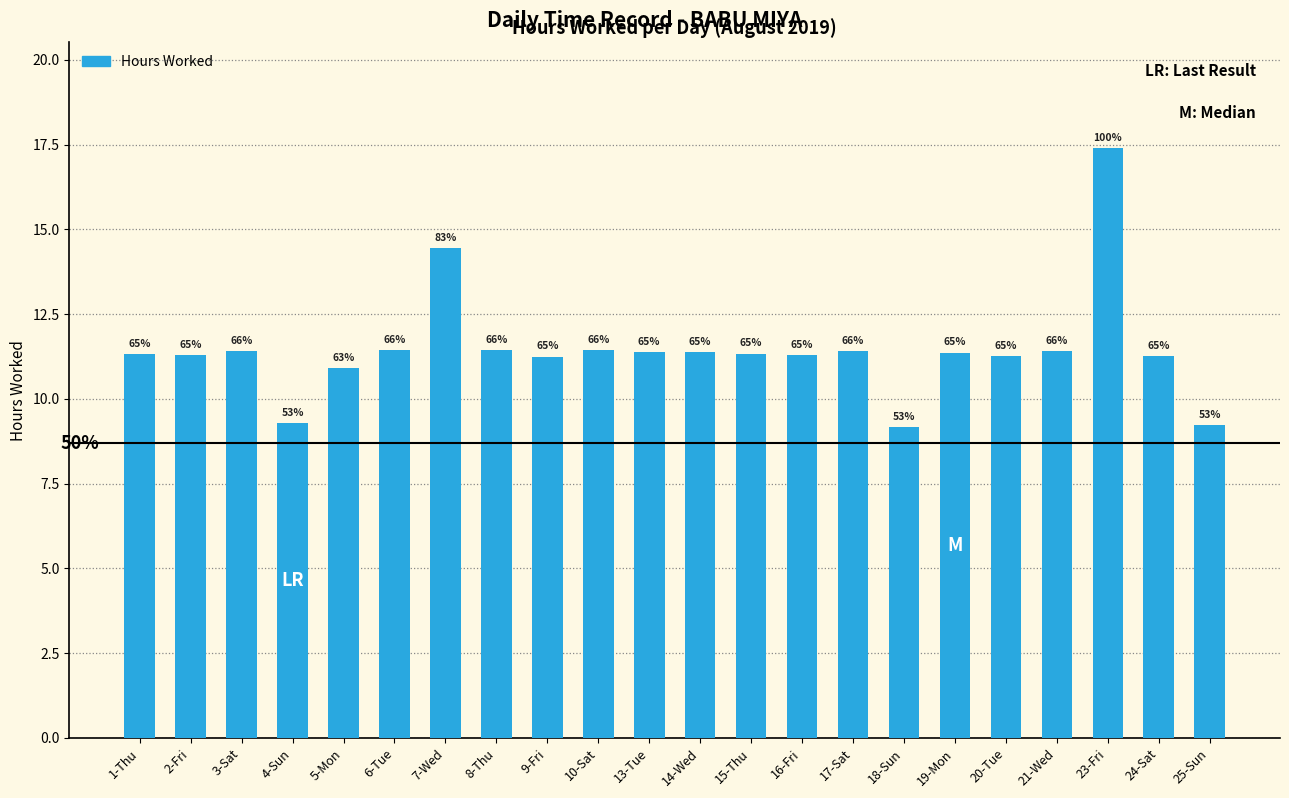

What is the greatest value displayed?

17.4